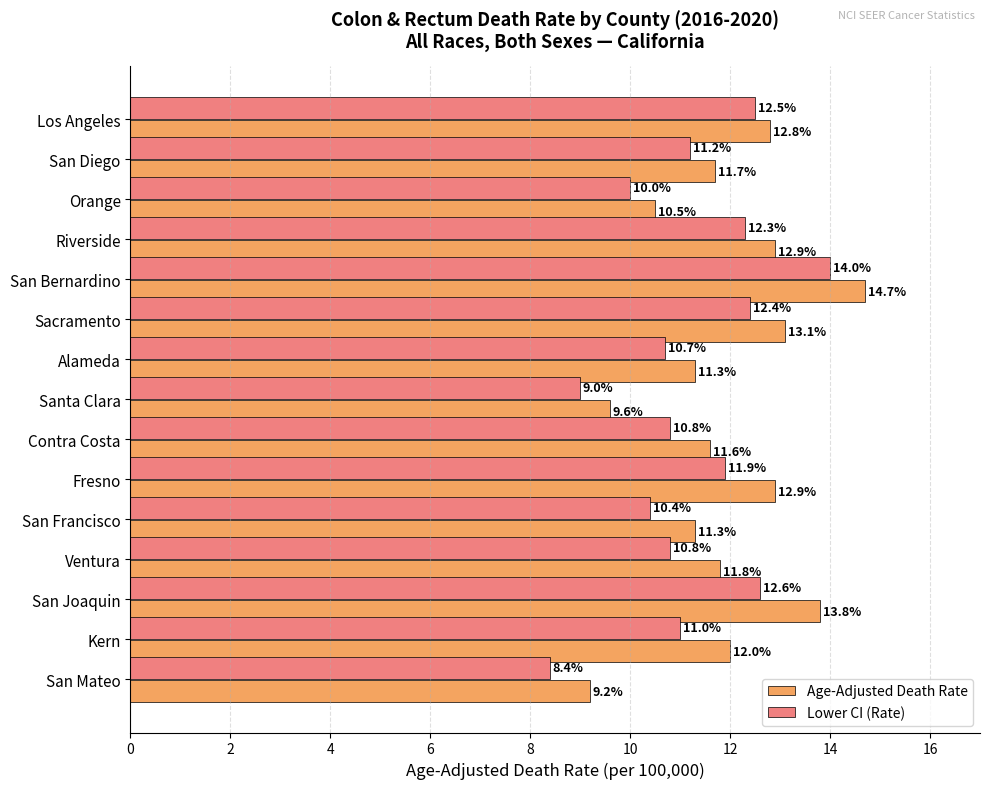

Where is Lower CI (Rate) nearest to the value 11?

Kern